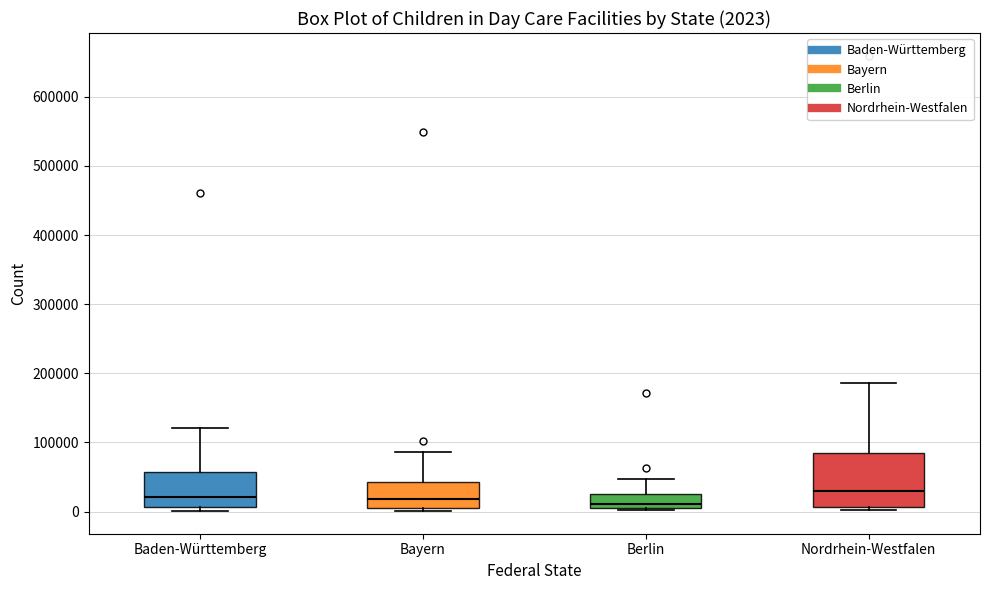

Which box is the tallest, from its lower edge to its upper edge?

Nordrhein-Westfalen